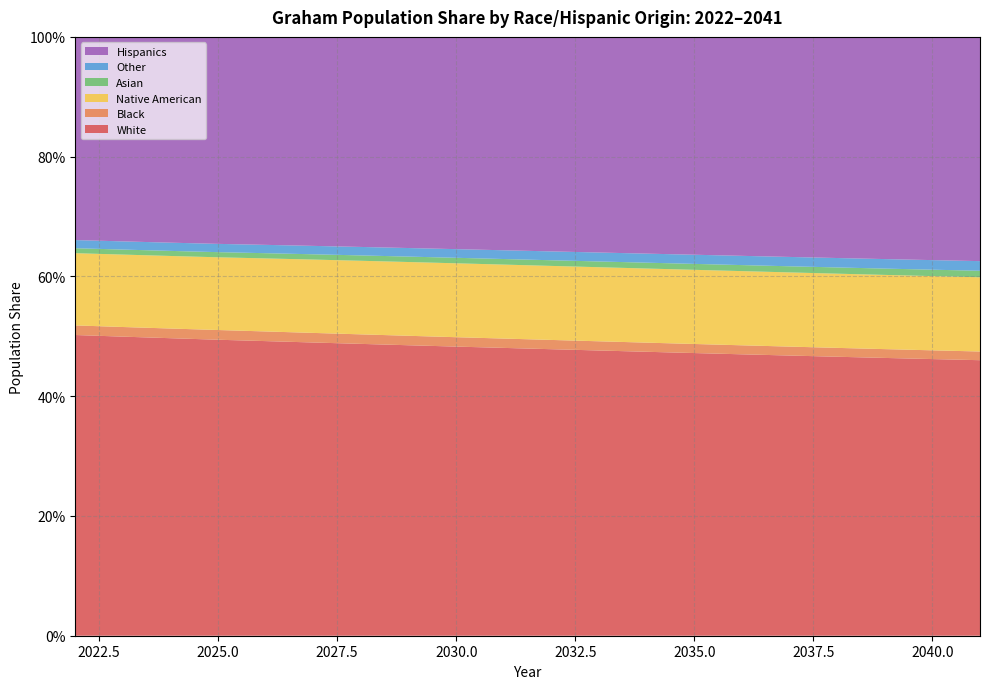

Reading left to right, list all the values displayed in this chart.

White: 0.5	0.5	0.5	0.5	0.5	0.5	0.5	0.5	0.5	0.5	0.5	0.5	0.5	0.5	0.5	0.5	0.5	0.5	0.5	0.5
Black: 0.0	0.0	0.0	0.0	0.0	0.0	0.0	0.0	0.0	0.0	0.0	0.0	0.0	0.0	0.0	0.0	0.0	0.0	0.0	0.0
Native American: 0.1	0.1	0.1	0.1	0.1	0.1	0.1	0.1	0.1	0.1	0.1	0.1	0.1	0.1	0.1	0.1	0.1	0.1	0.1	0.1
Asian: 0.0	0.0	0.0	0.0	0.0	0.0	0.0	0.0	0.0	0.0	0.0	0.0	0.0	0.0	0.0	0.0	0.0	0.0	0.0	0.0
Other: 0.0	0.0	0.0	0.0	0.0	0.0	0.0	0.0	0.0	0.0	0.0	0.0	0.0	0.0	0.0	0.0	0.0	0.0	0.0	0.0
Hispanics: 0.3	0.3	0.3	0.3	0.3	0.3	0.4	0.4	0.4	0.4	0.4	0.4	0.4	0.4	0.4	0.4	0.4	0.4	0.4	0.4